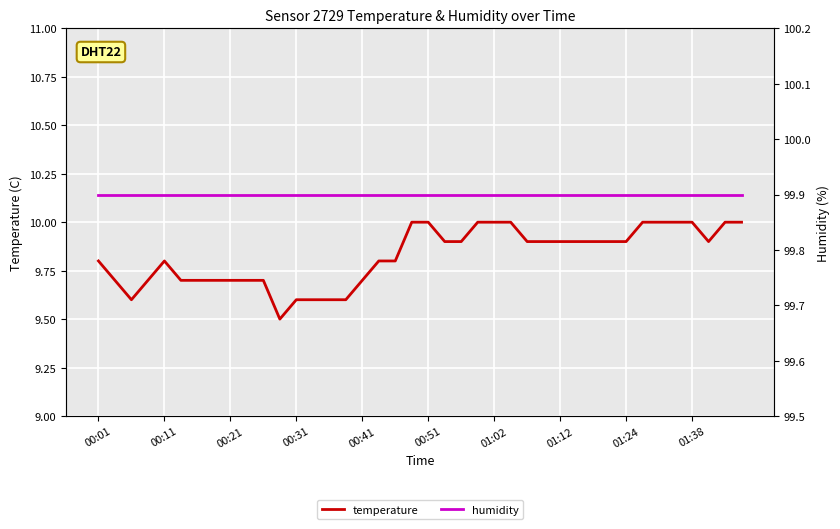

Rank the series at 00:21 from highest to lowest value.

humidity, temperature